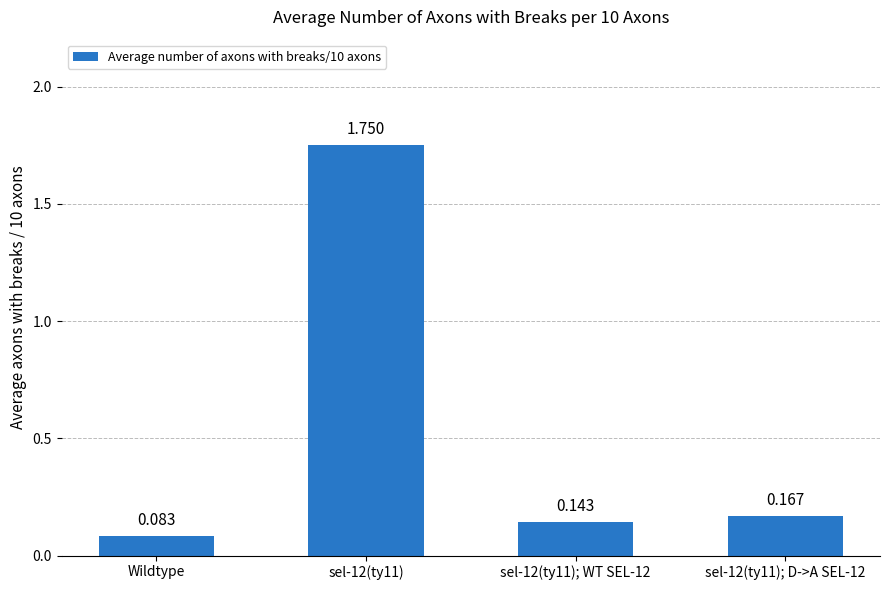

Where is the data nearest to the value 0?

Wildtype